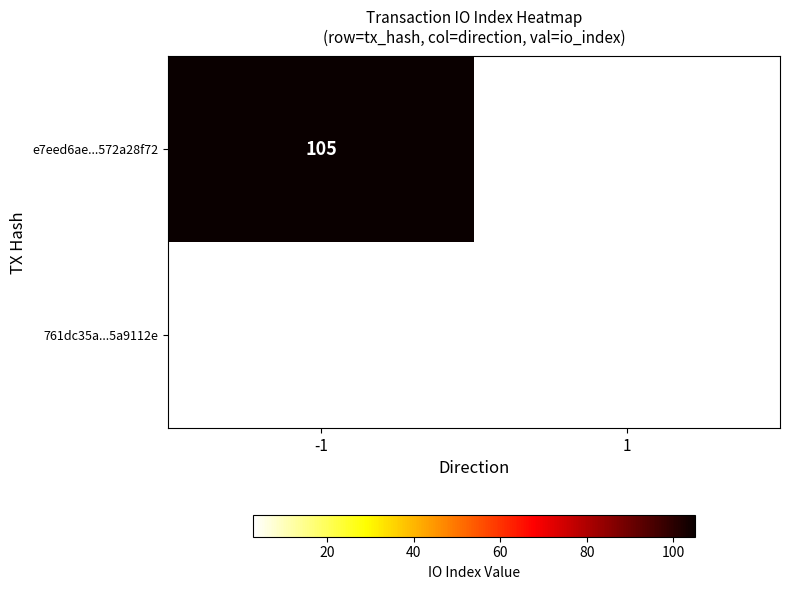

Is it true that e7eed6ae...572a28f72 equals 185.3 at -1?

False